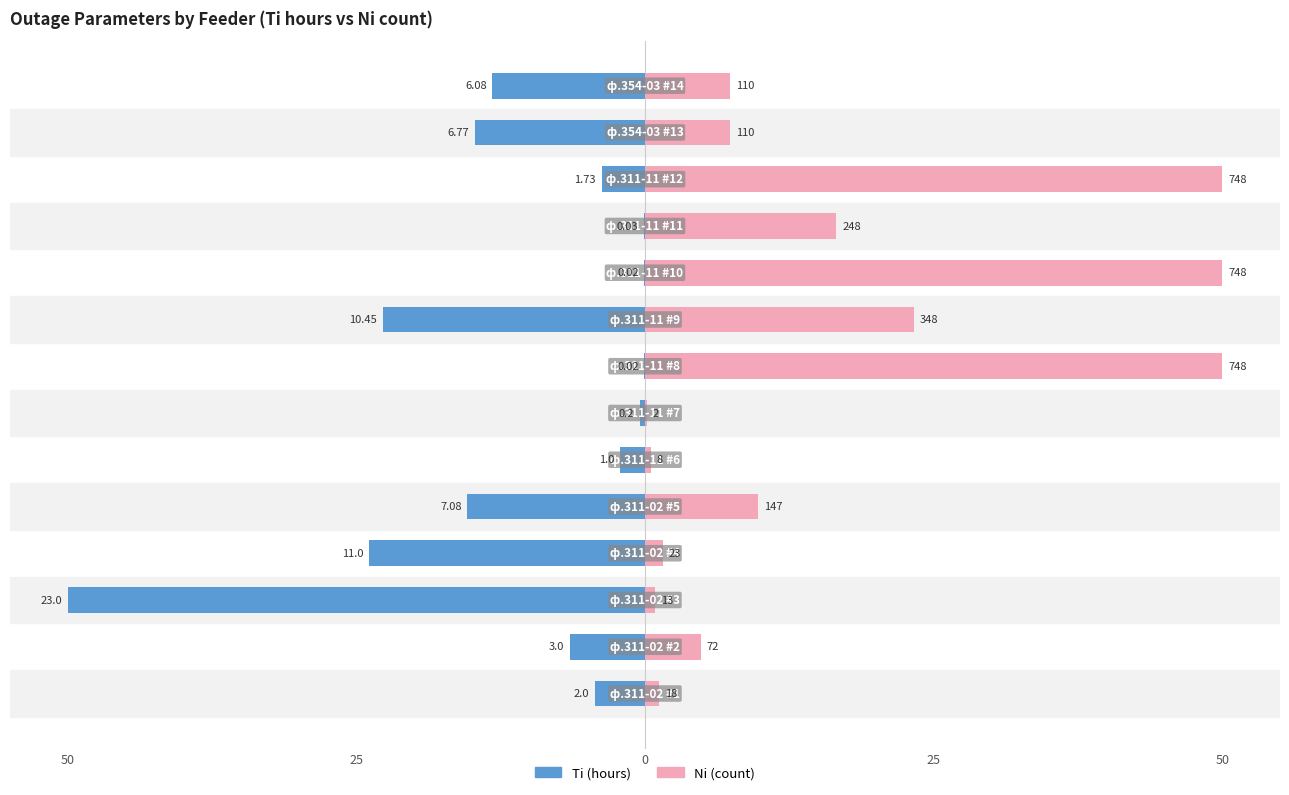

True or false: Ti (hours) has a value of -4.9 at 25.

False